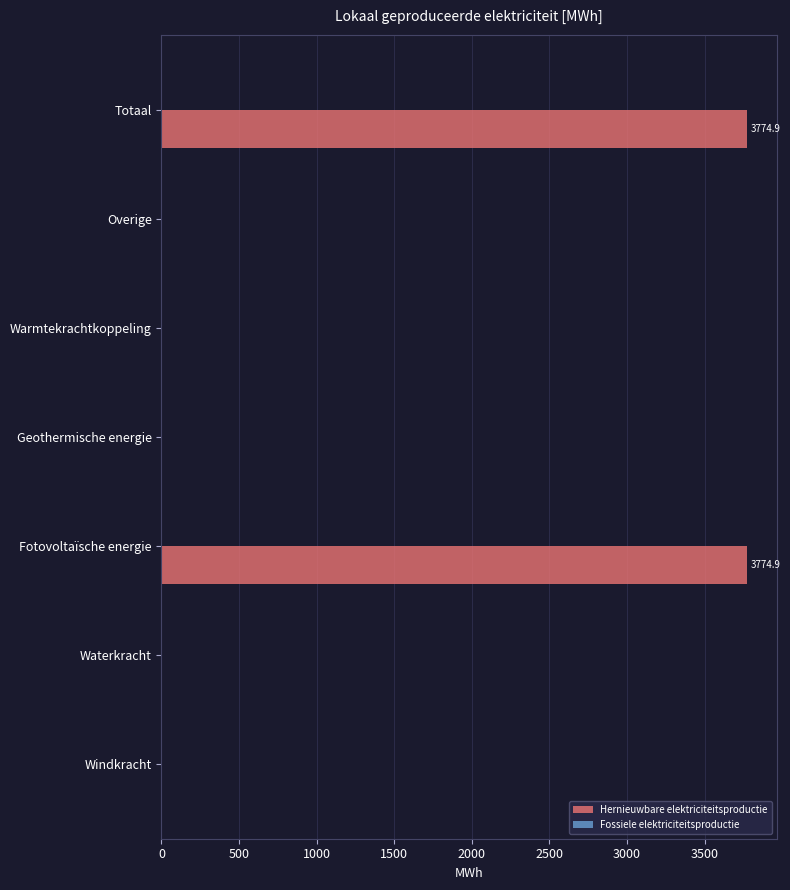

What is the sum of all values?

7549.7